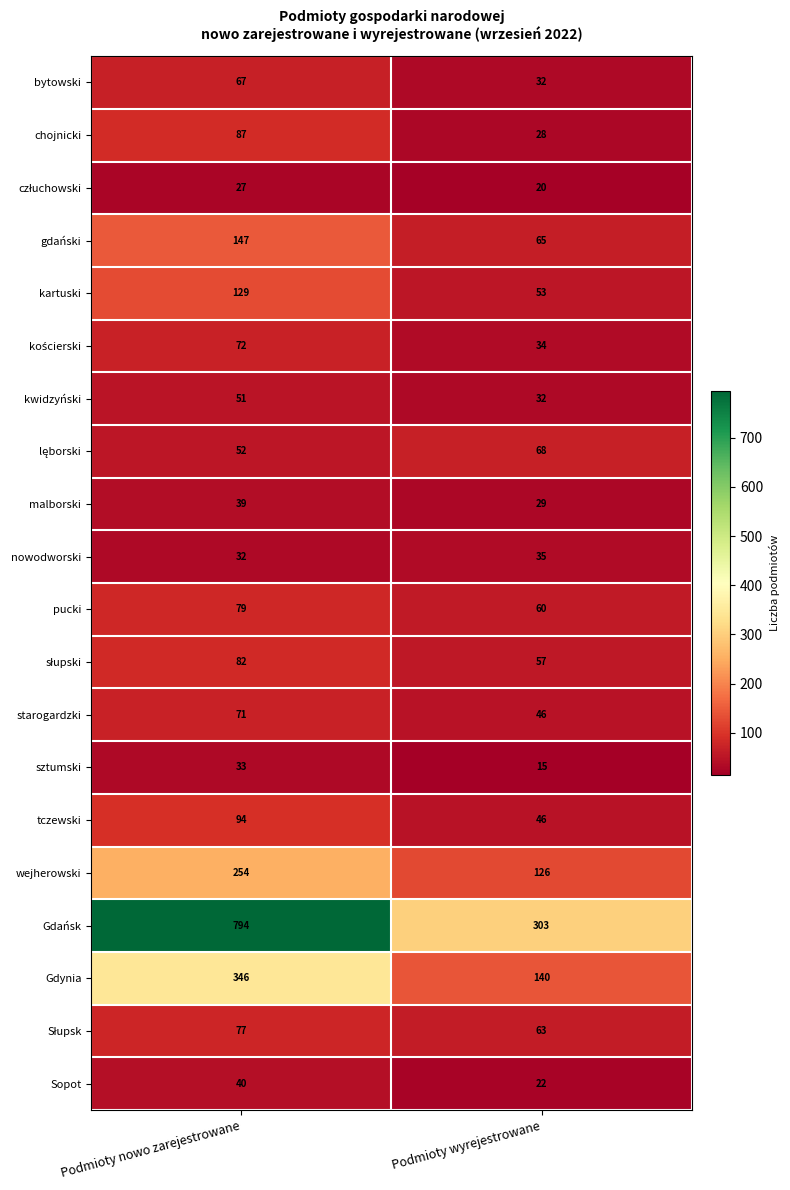

How many distinct data groups are displayed?

20